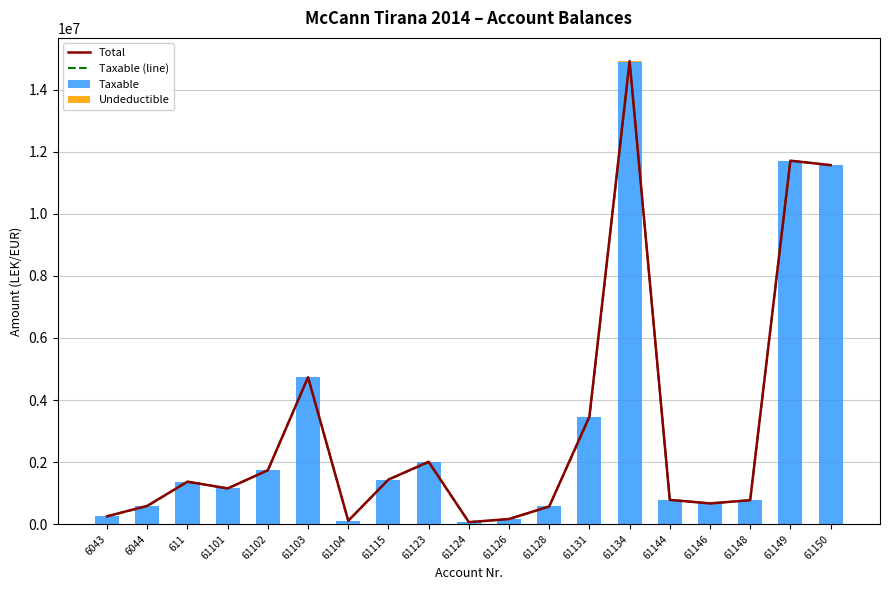

Where is Taxable (line) nearest to the value 7474836?

61103